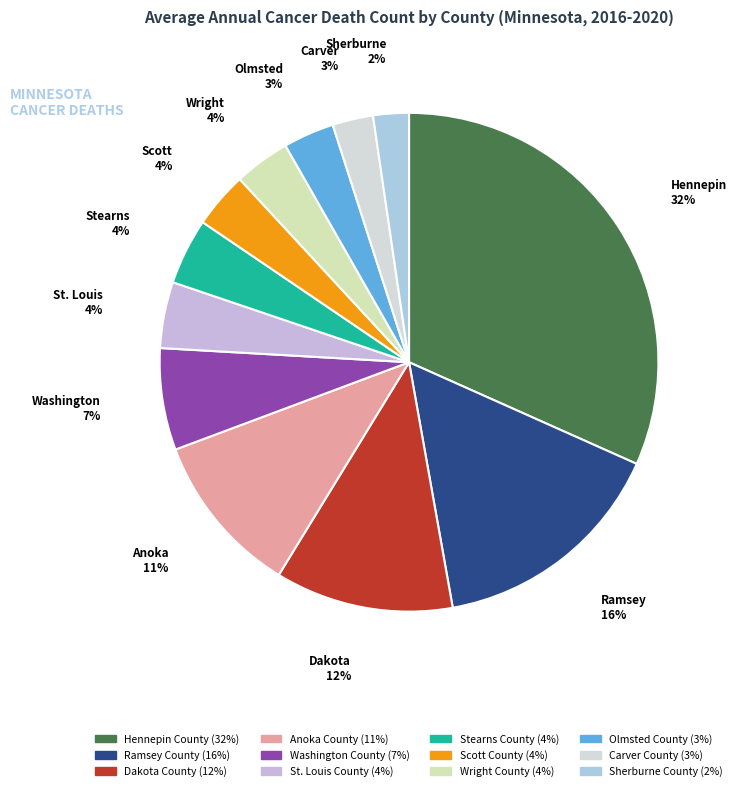

Rank the categories by value from highest to lowest.

Hennepin County, Ramsey County, Dakota County, Anoka County, Washington County, St. Louis County, Stearns County, Scott County, Wright County, Olmsted County, Carver County, Sherburne County